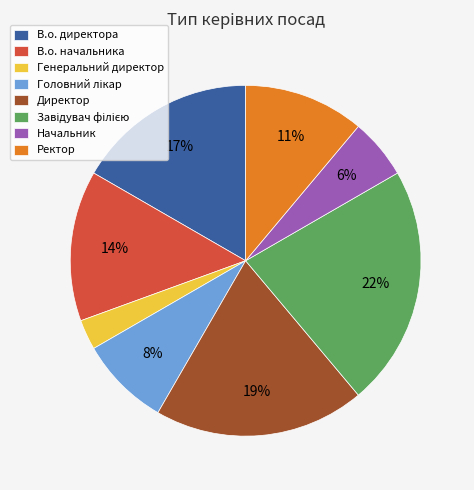

Does any single category account for the majority?

No